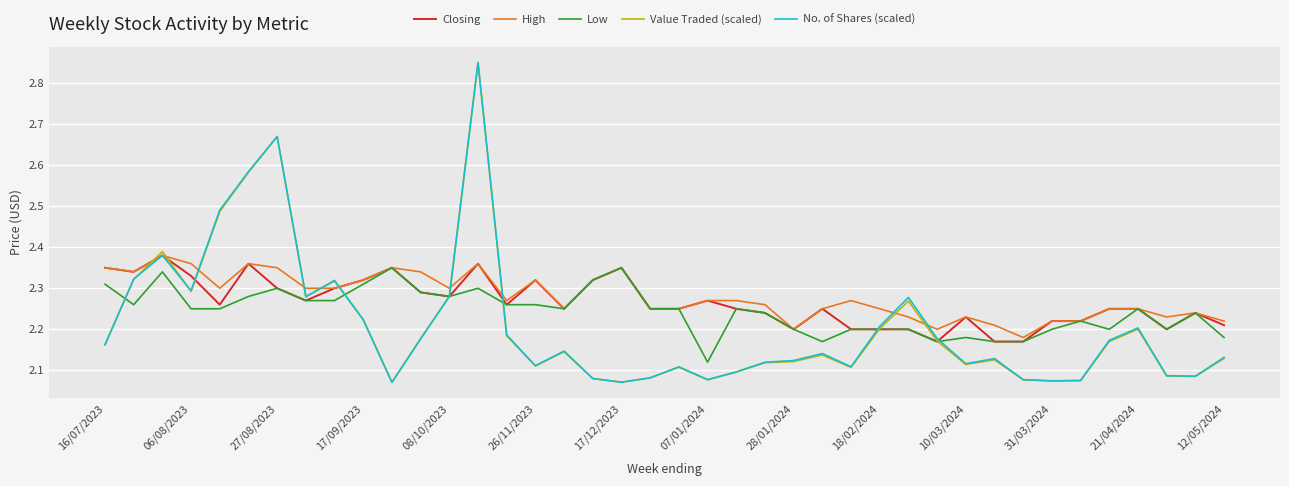

In Value Traded (scaled), how many points are higher than both neighbors (excluding endpoints)?

10